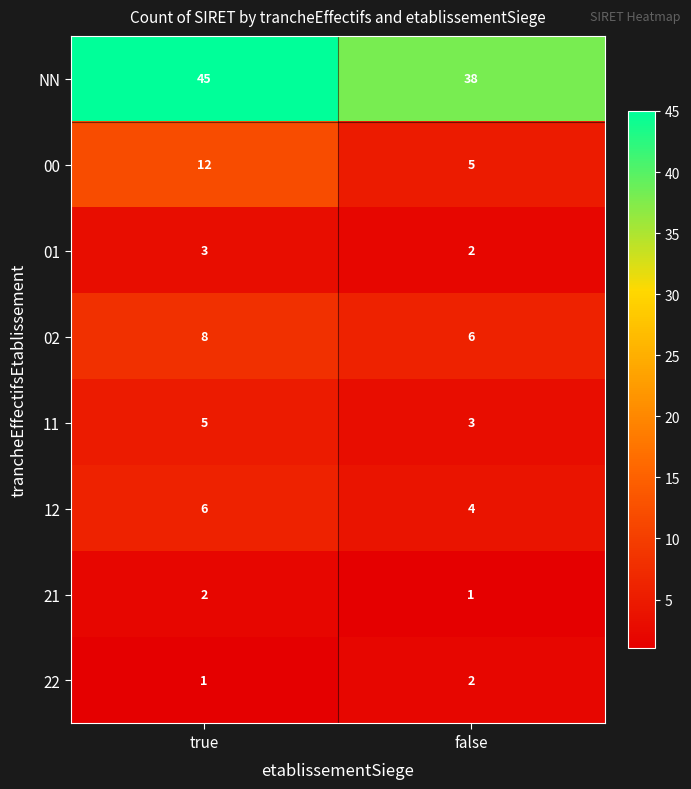

Which label corresponds to the largest value in the chart?

true